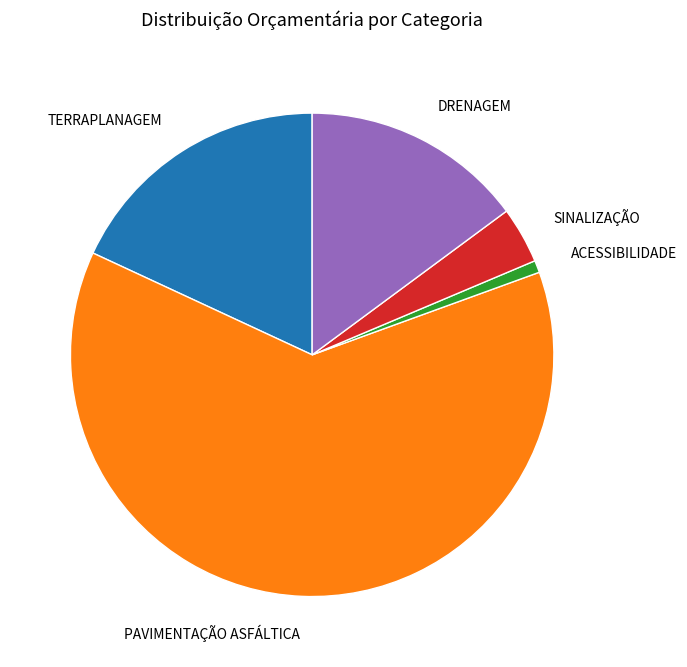

Is the sum of TERRAPLANAGEM and SINALIZAÇÃO greater than half?

No